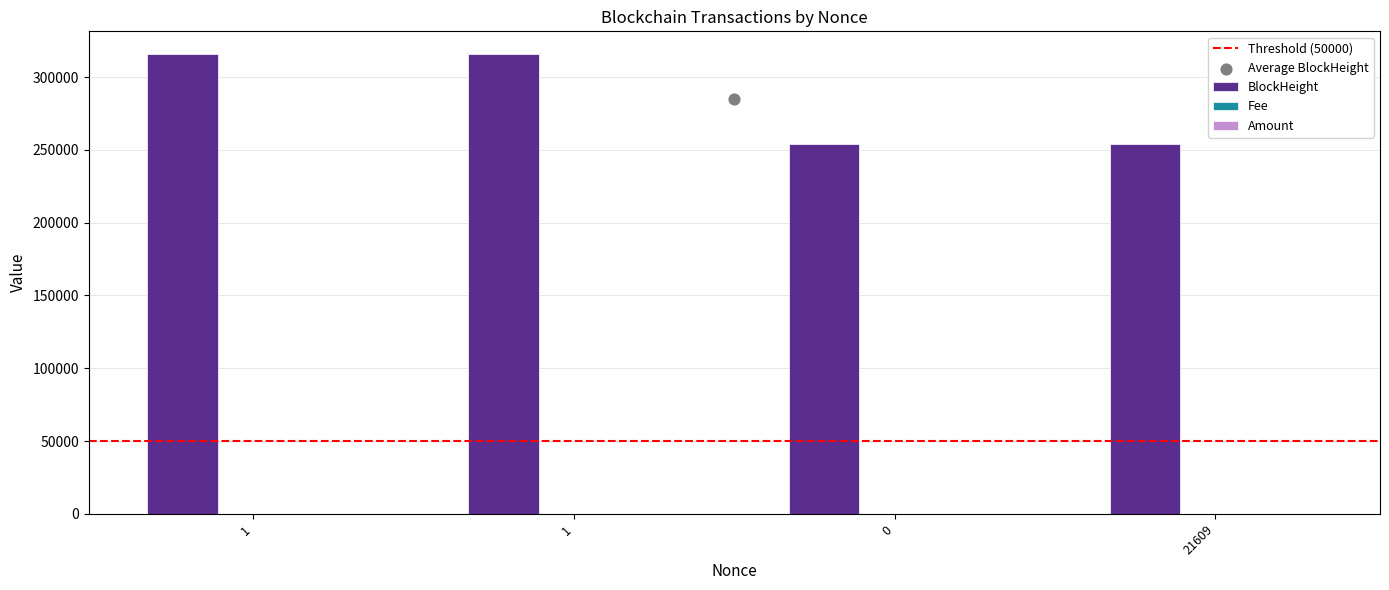

Which series reaches the maximum Y coordinate?

BlockHeight